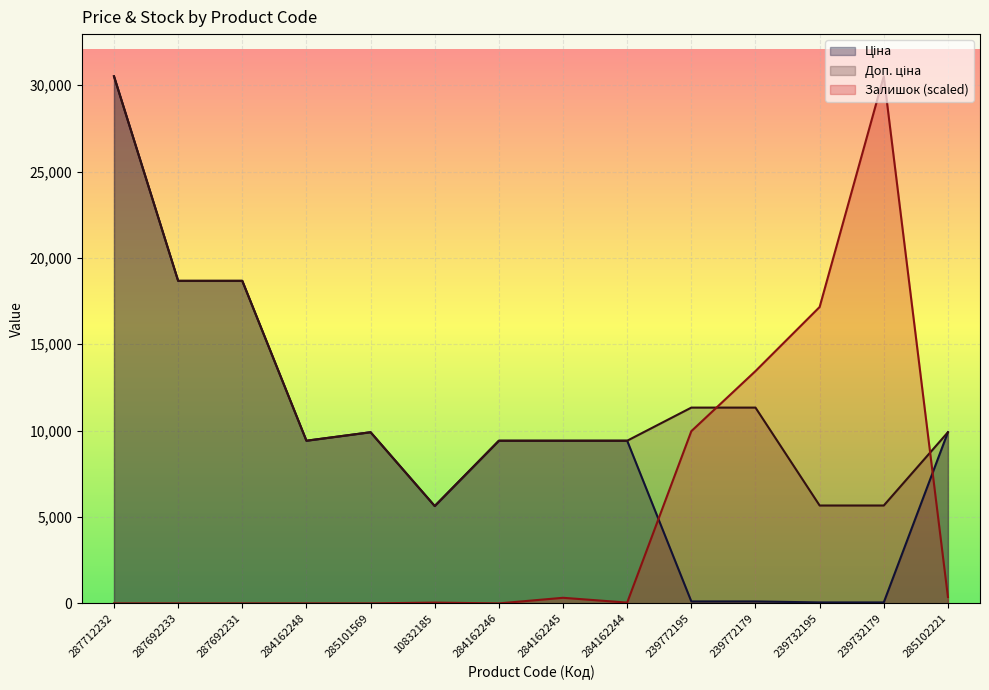

Which category has the highest value in the Ціна series?

287712232